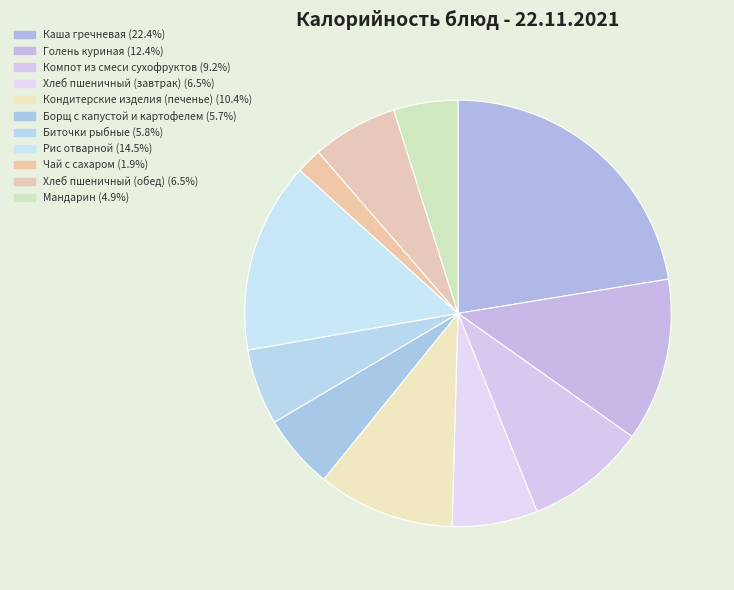

Is it true that Биточки рыбные is 14% of the pie?

False